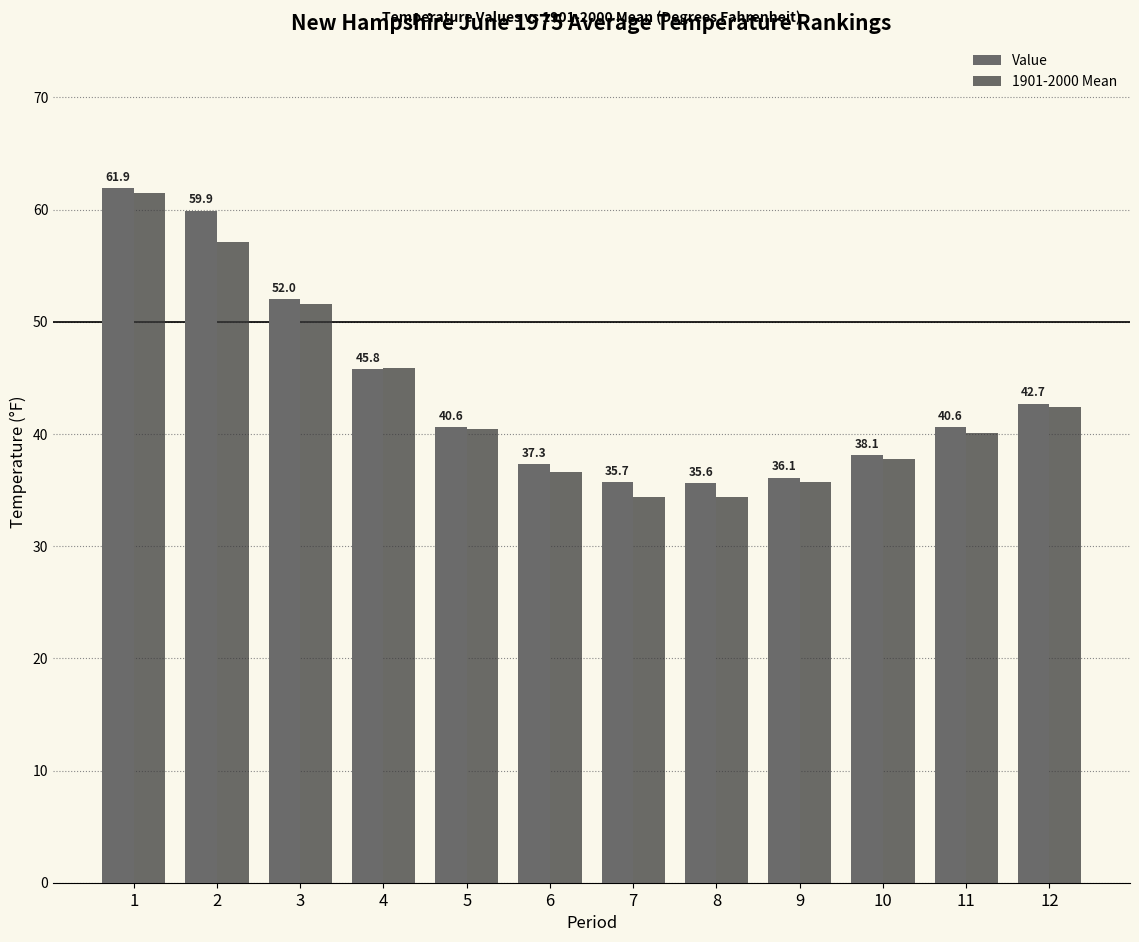

What is the value of the 1901-2000 Mean bar at the 11th from the left?

40.1